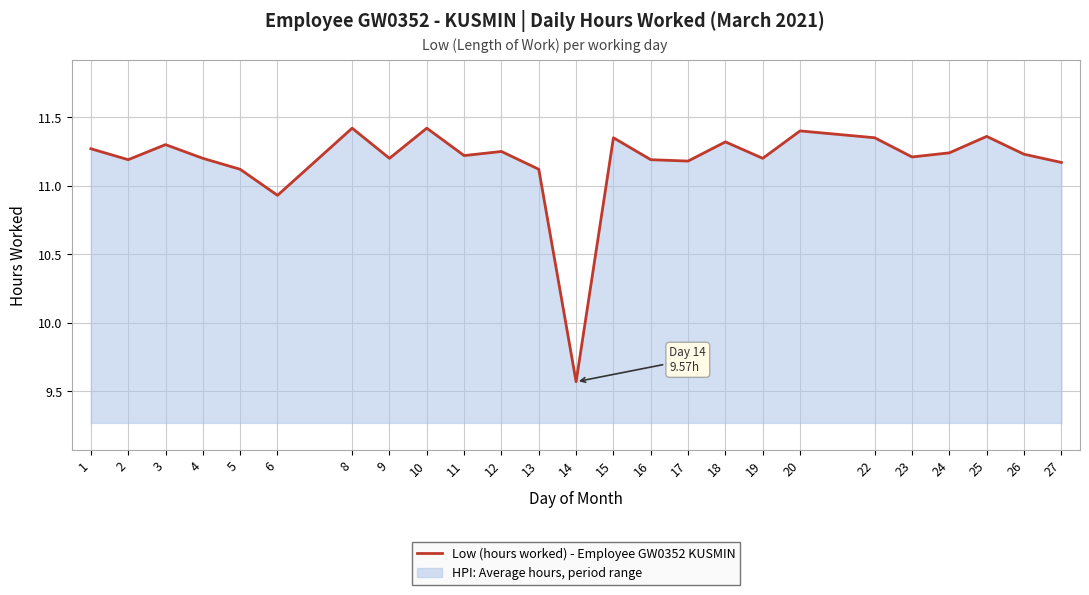

True or false: there are more than 2 points higher than both neighbors.

True